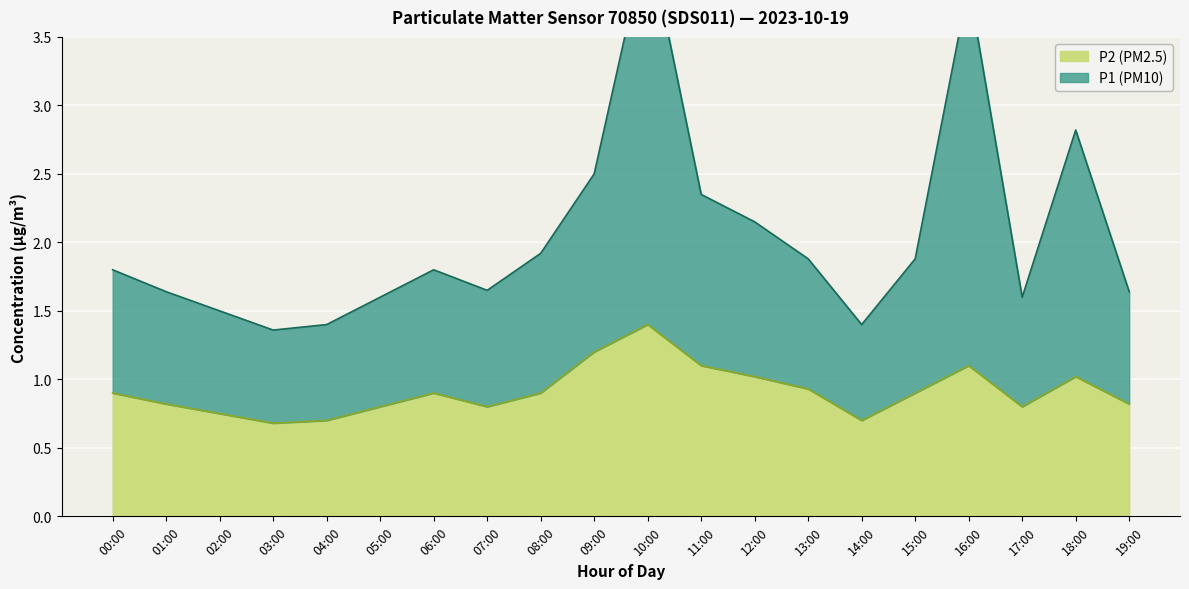

What is the lowest value of the P1 series?

1.4